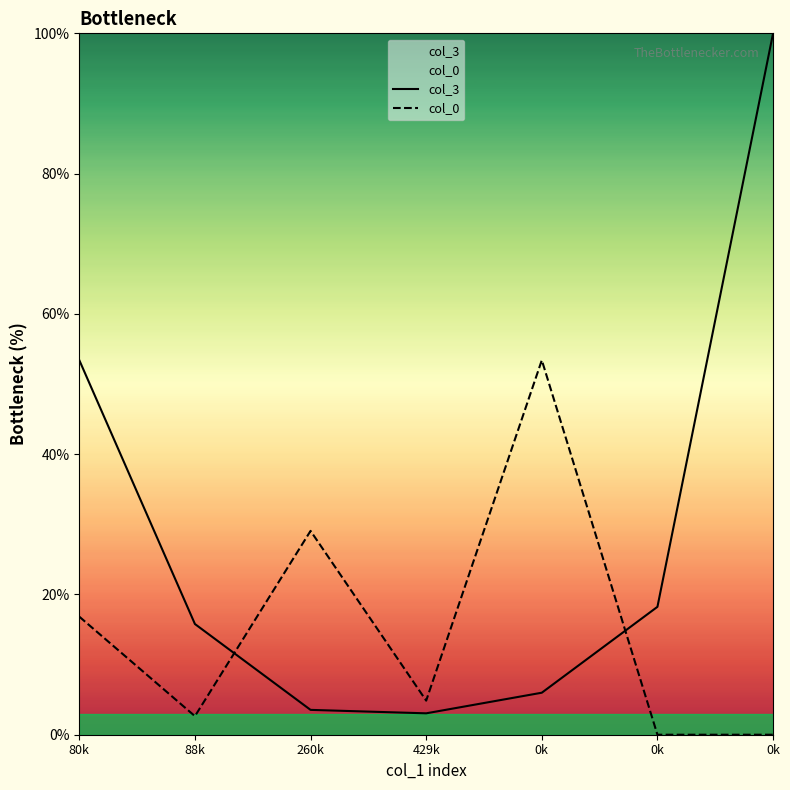

True or false: col_3 and col_0 cross at least once.

True